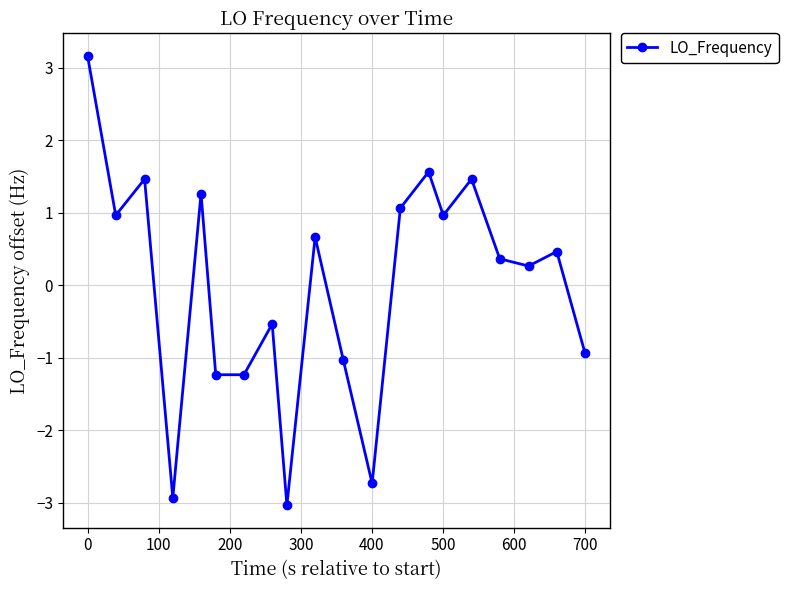

What is the greatest value displayed?

3.2